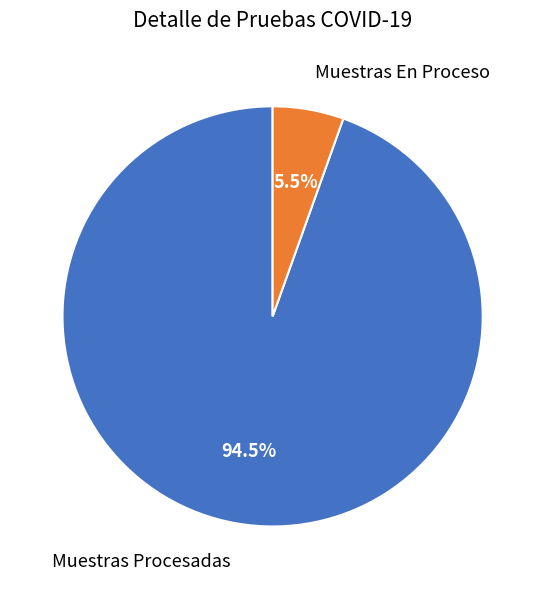

Is there any slice that represents more than half of the pie?

Yes